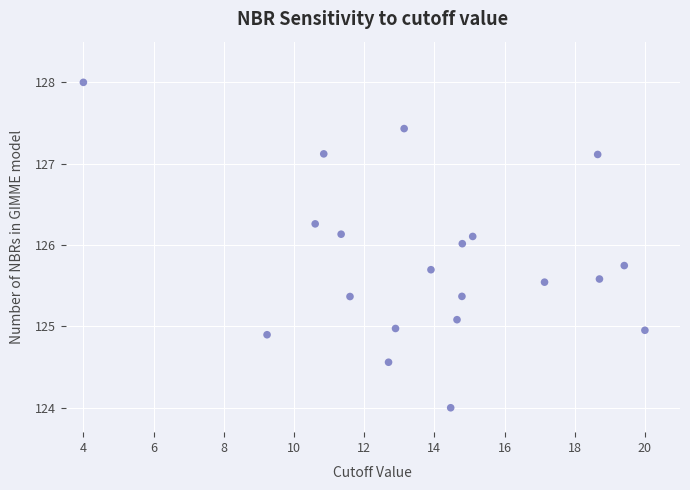

What is the range of Y values (max minus min)?

4.0